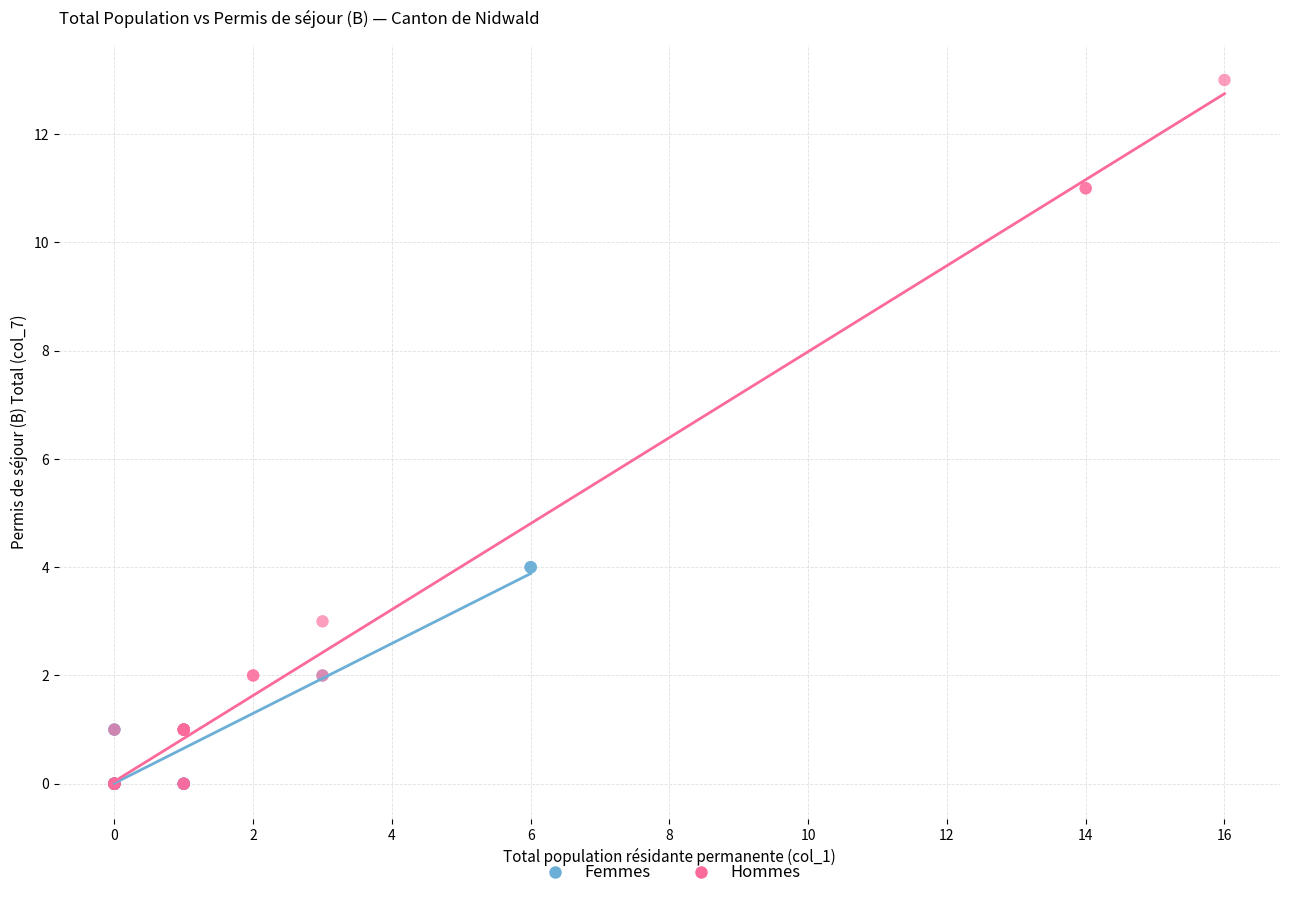

Which series contains the highest Y value?

Hommes